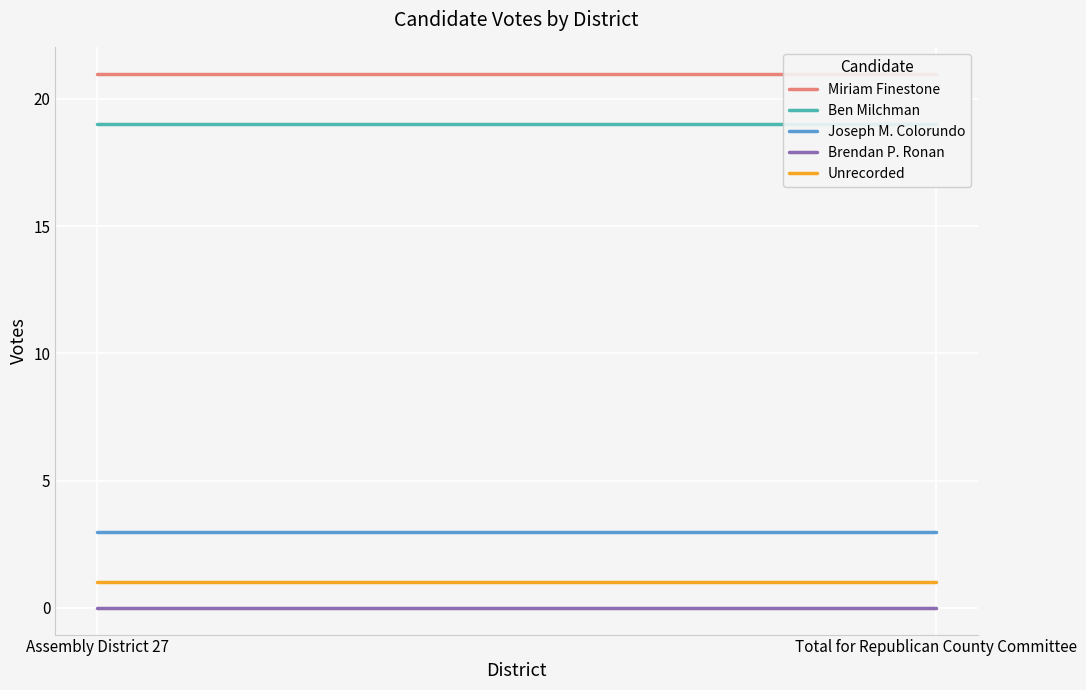

Between Assembly District 27 and Total for Republican County Committee, which series saw the biggest shift?

Miriam Finestone